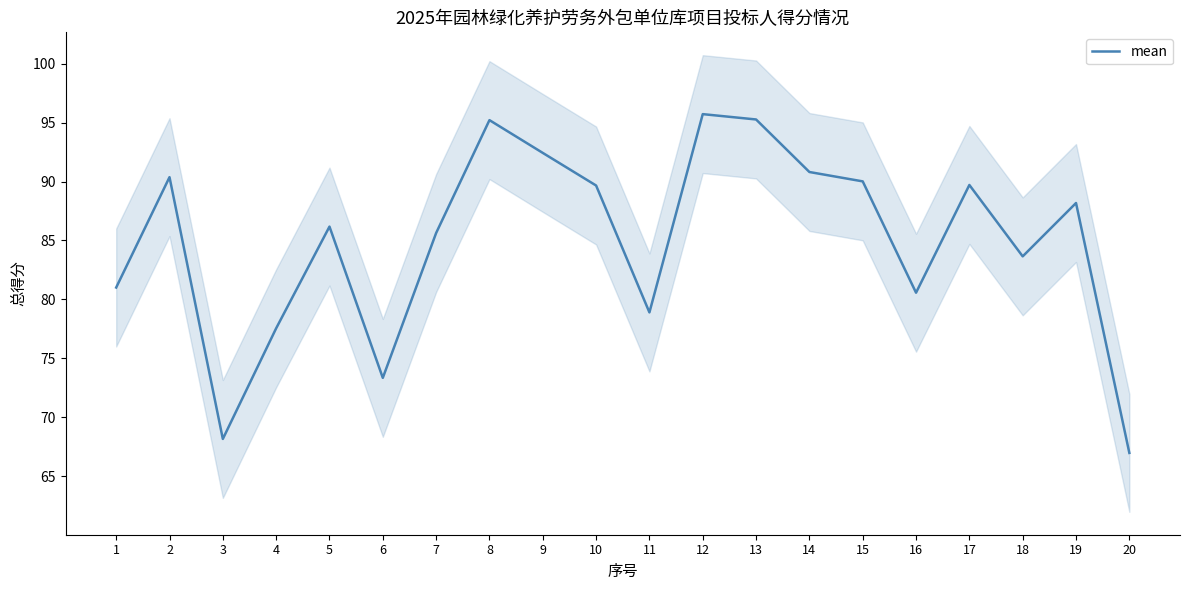

How many lines are shown in the chart?

1